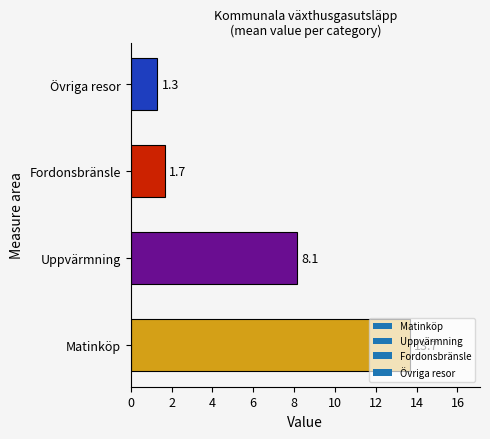

List the labels in order of value, smallest first.

Övriga resor, Fordonsbränsle, Uppvärmning, Matinköp